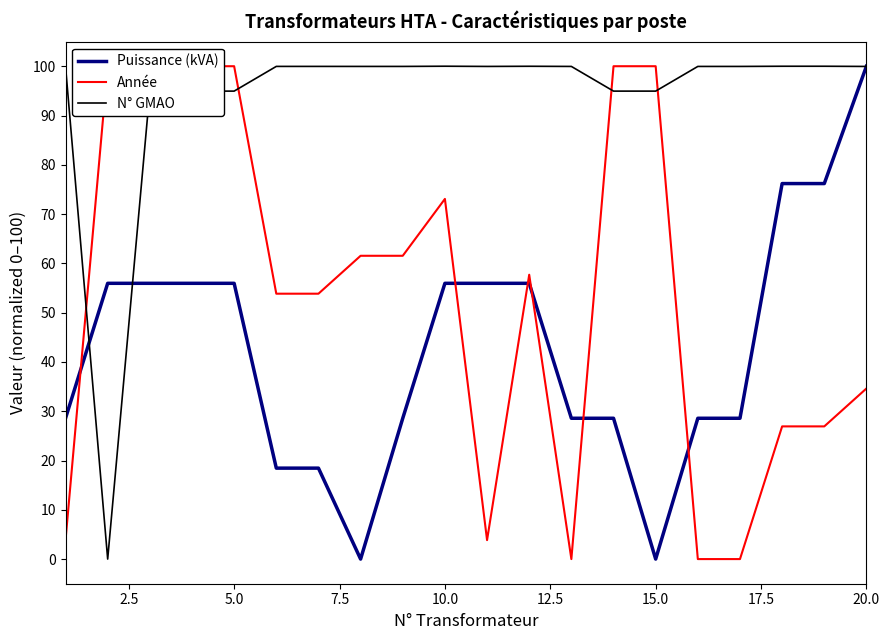

What is the highest value of the N° GMAO series?

100.0